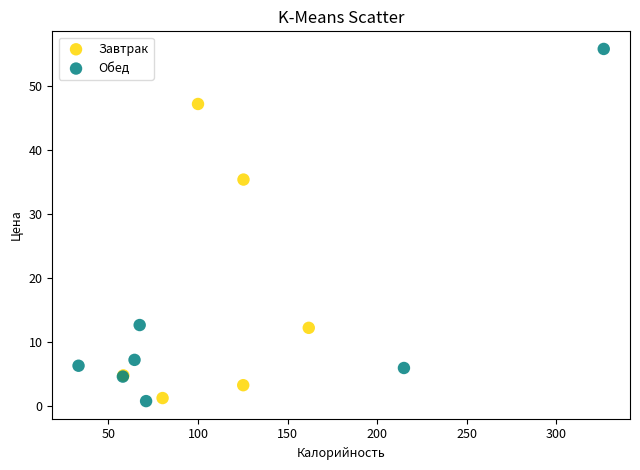

Which series contains the highest Y value?

Обед